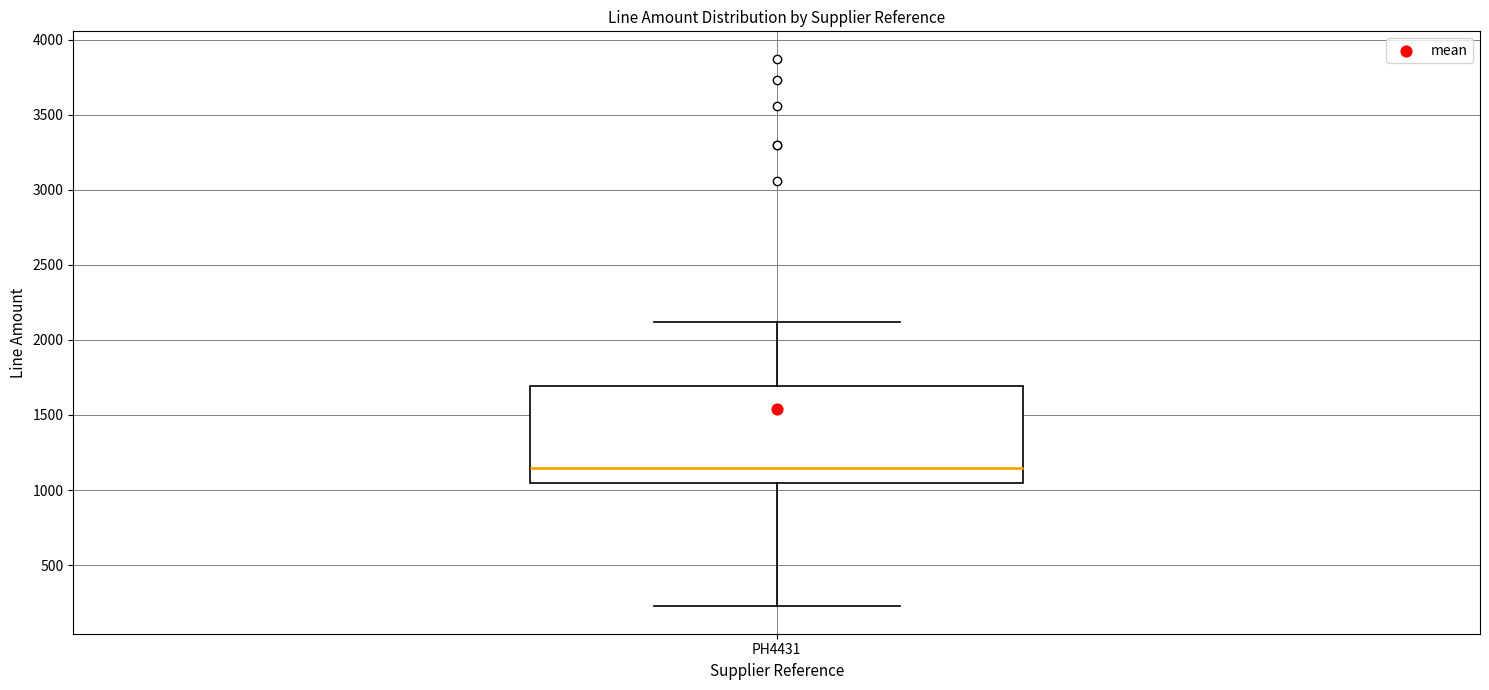

Transcribe this box plot: give where the median line is, the range the box spans, and where the two whiskers end, as read against the y-axis. The values are not printed on the chart, so give them approximately, as read against the axis.

median 1150, box 1050 to 1700, whiskers 250 to 2100